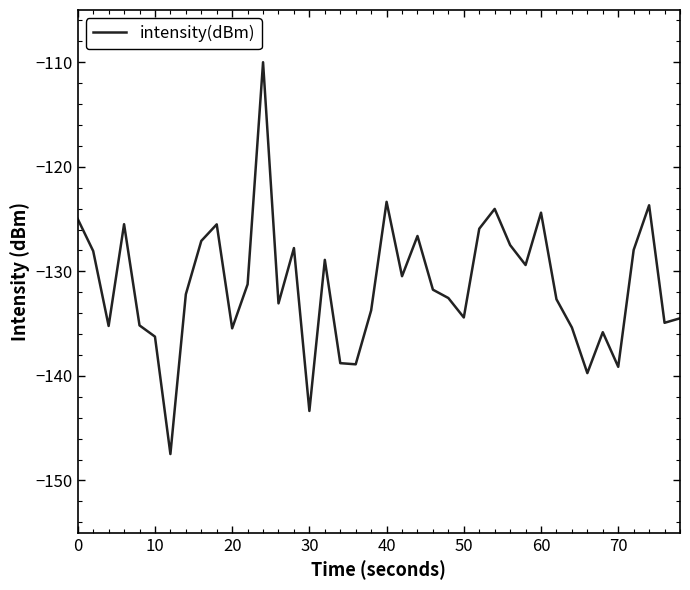

What is the difference between the maximum and minimum values?

37.5